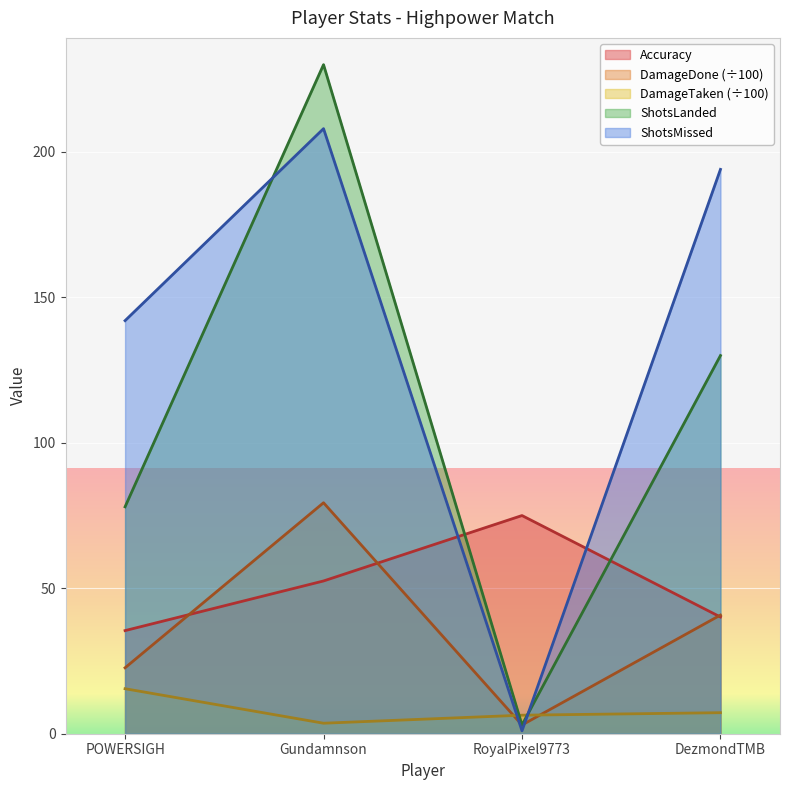

How many interior local valleys does the ShotsLanded series have?

1